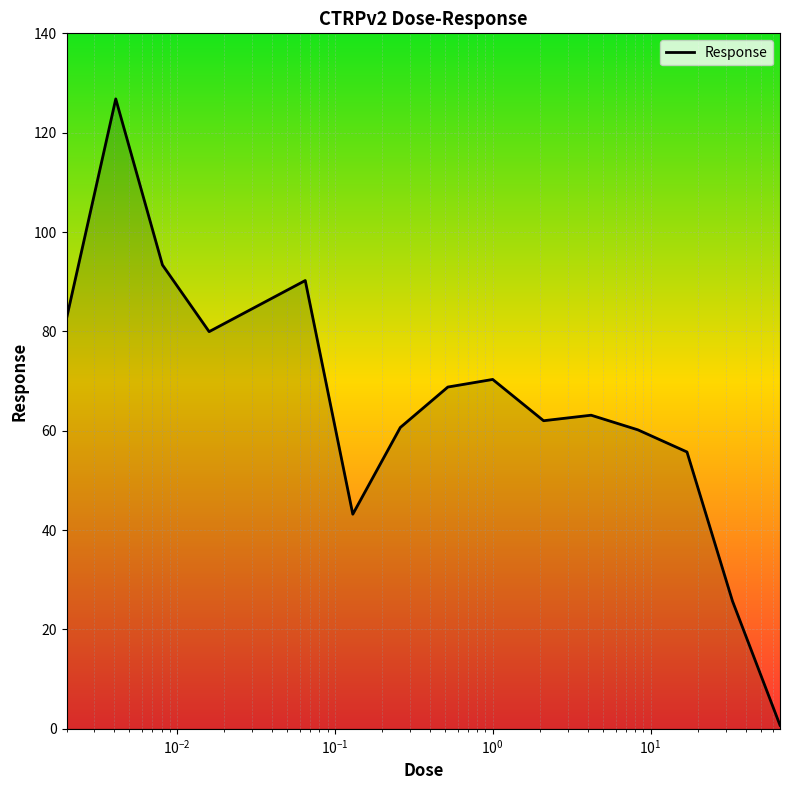

What is the difference between the second highest and minimum values?

92.7